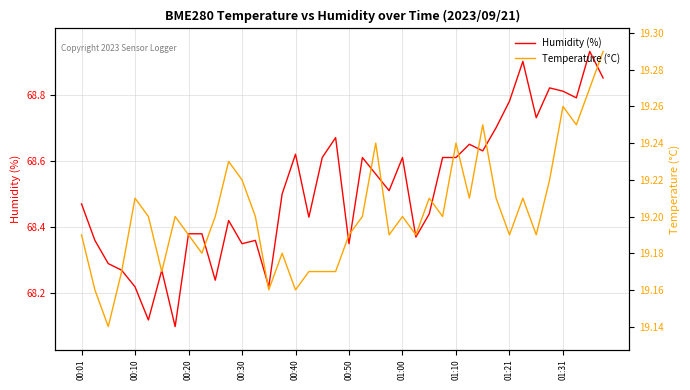

How many lines are shown in the chart?

2